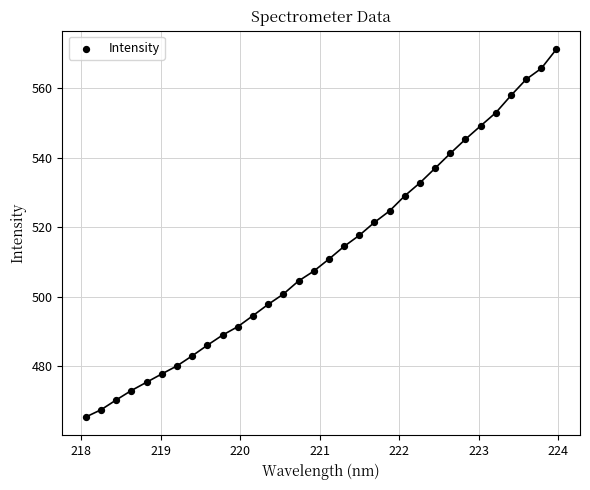

What is the range of Y values (max minus min)?

105.8